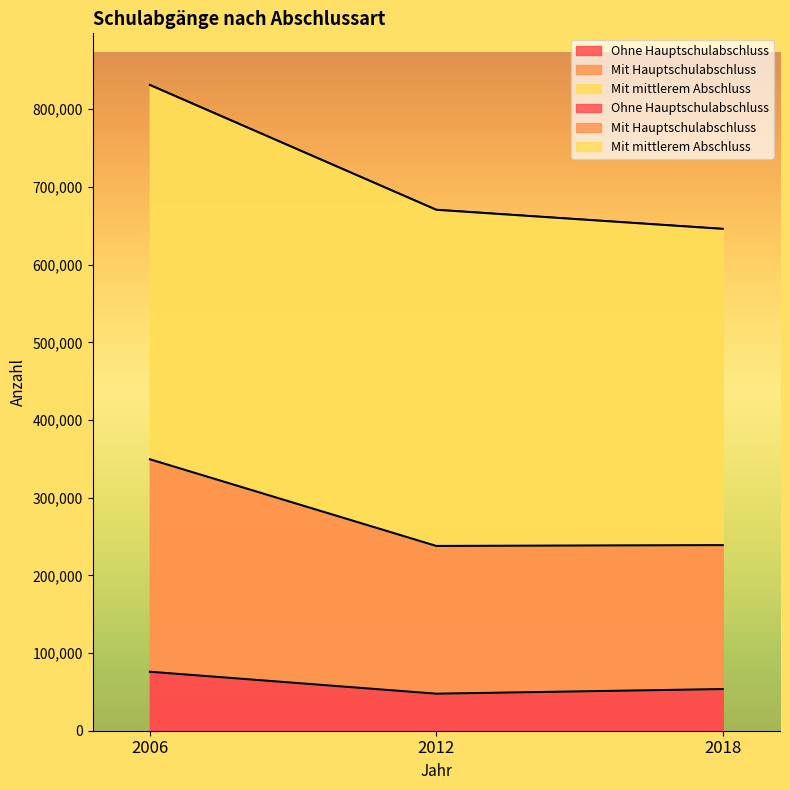

List the labels in order of Ohne Hauptschulabschluss value, smallest first.

2012, 2018, 2006